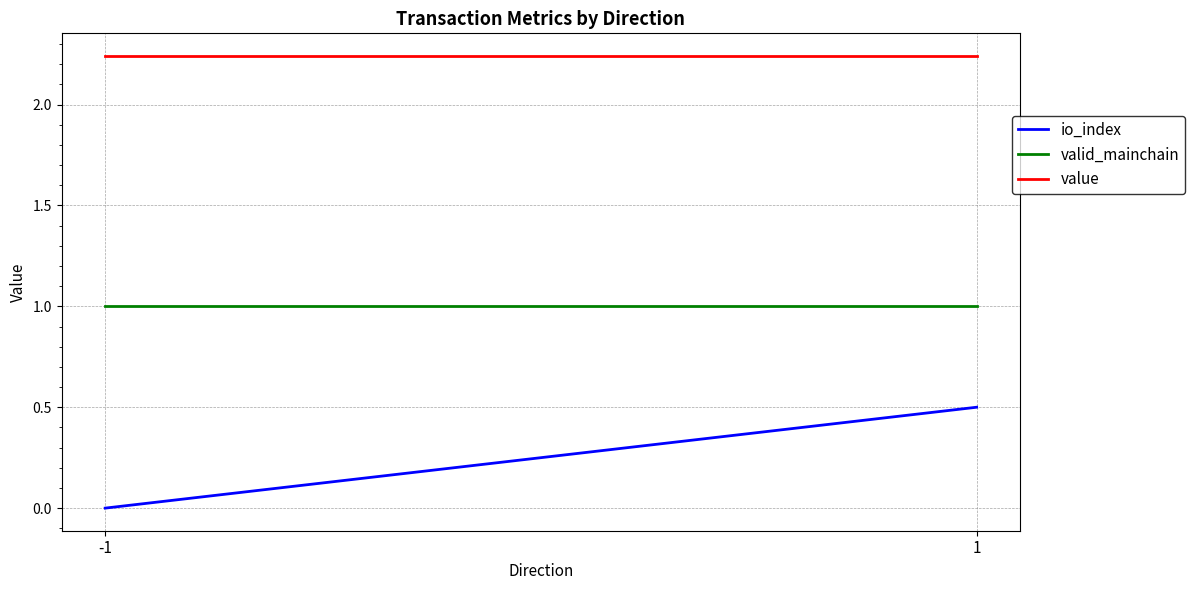

At which label does value reach its minimum?

-1